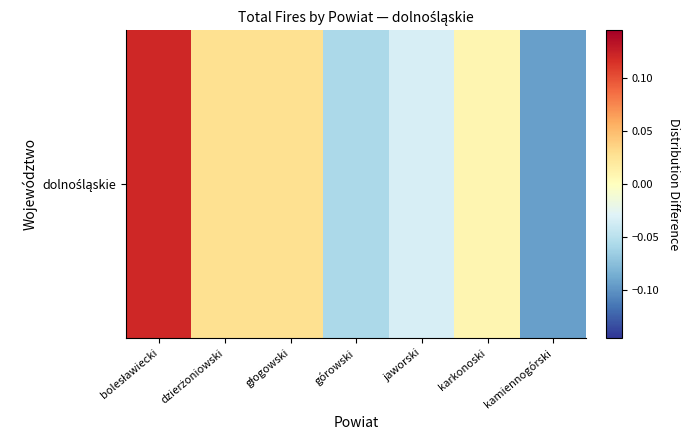

Is it true that the value at jaworski is -0.0?

True